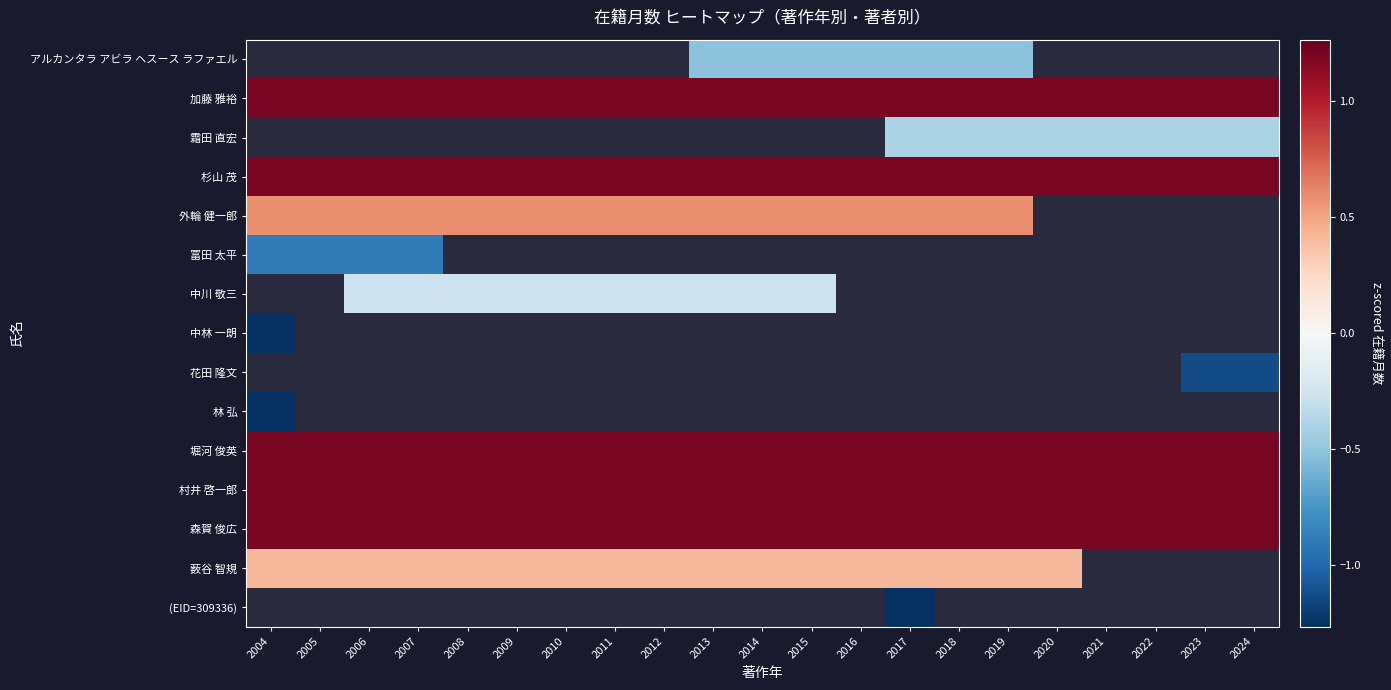

Count the number of data series in this chart.

15